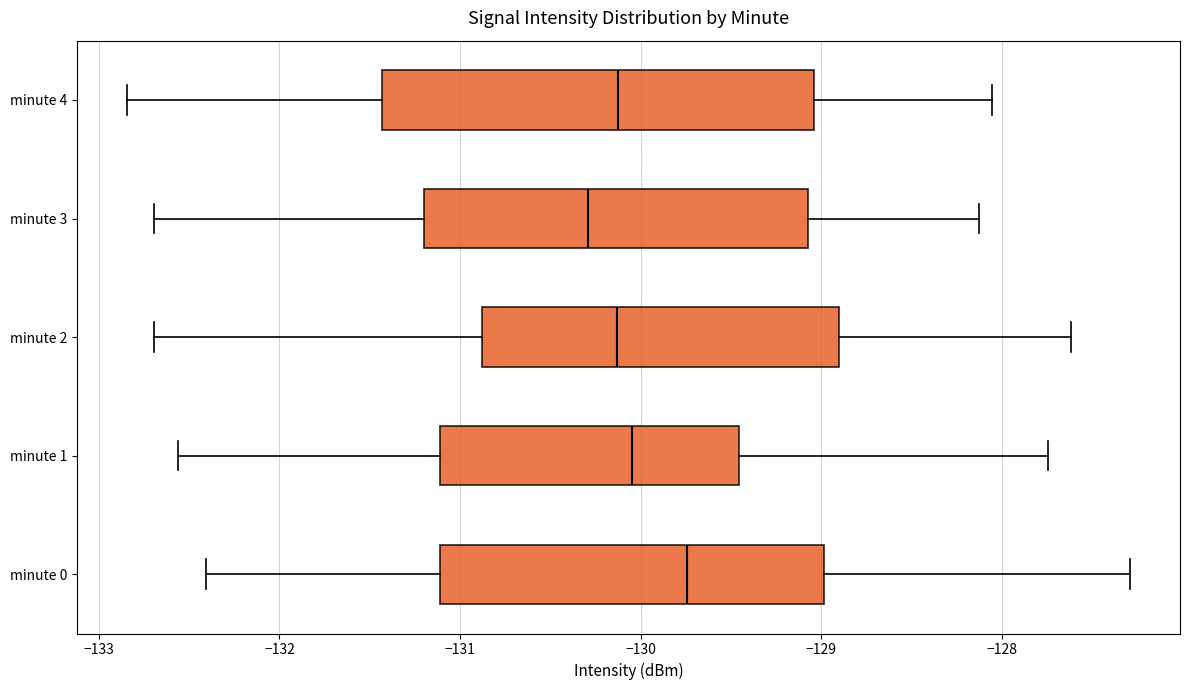

Which box's median line is the furthest to the right?

minute 0